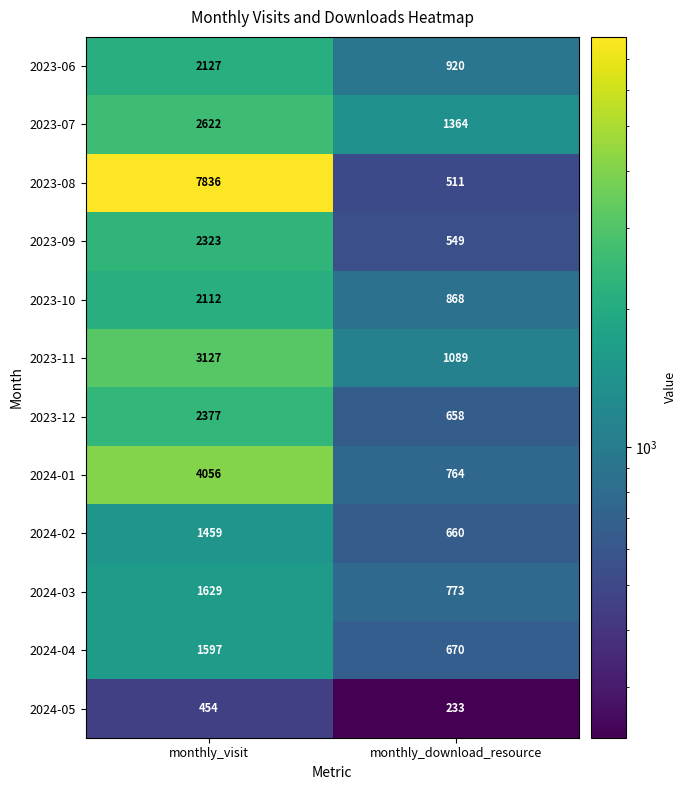

Reading left to right, transcribe all the data shown in this chart.

2023-06: 2127	920
2023-07: 2622	1364
2023-08: 7836	511
2023-09: 2323	549
2023-10: 2112	868
2023-11: 3127	1089
2023-12: 2377	658
2024-01: 4056	764
2024-02: 1459	660
2024-03: 1629	773
2024-04: 1597	670
2024-05: 454	233